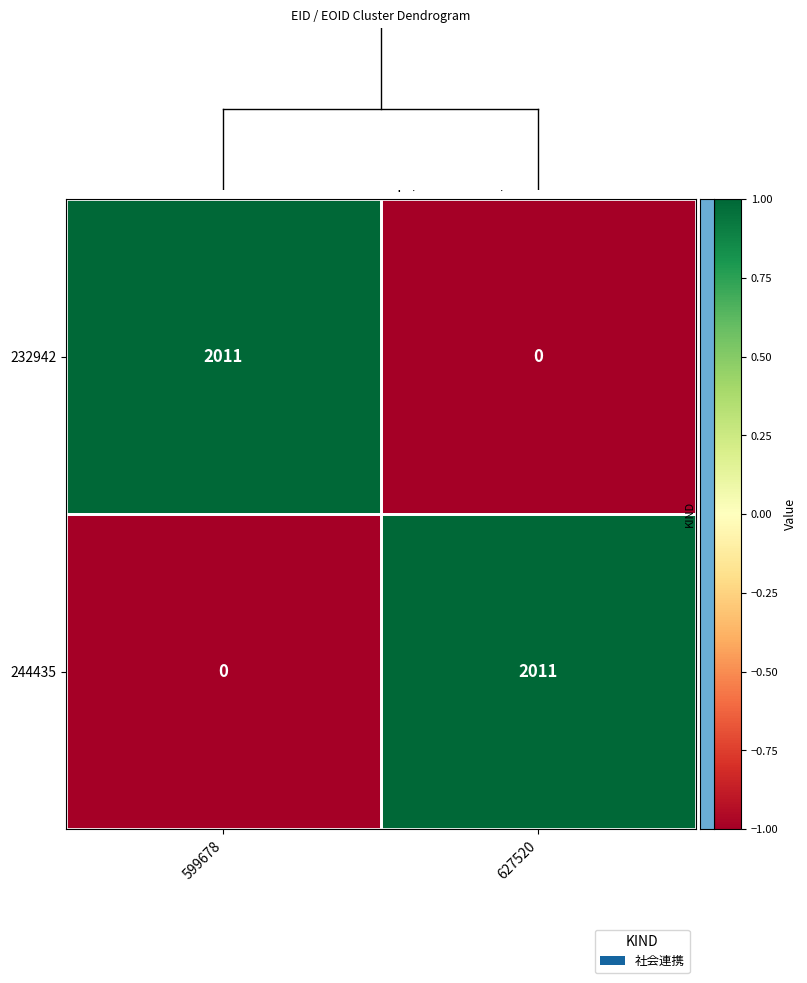

What value does the 232942 series have at 599678, to the nearest 100?

2000